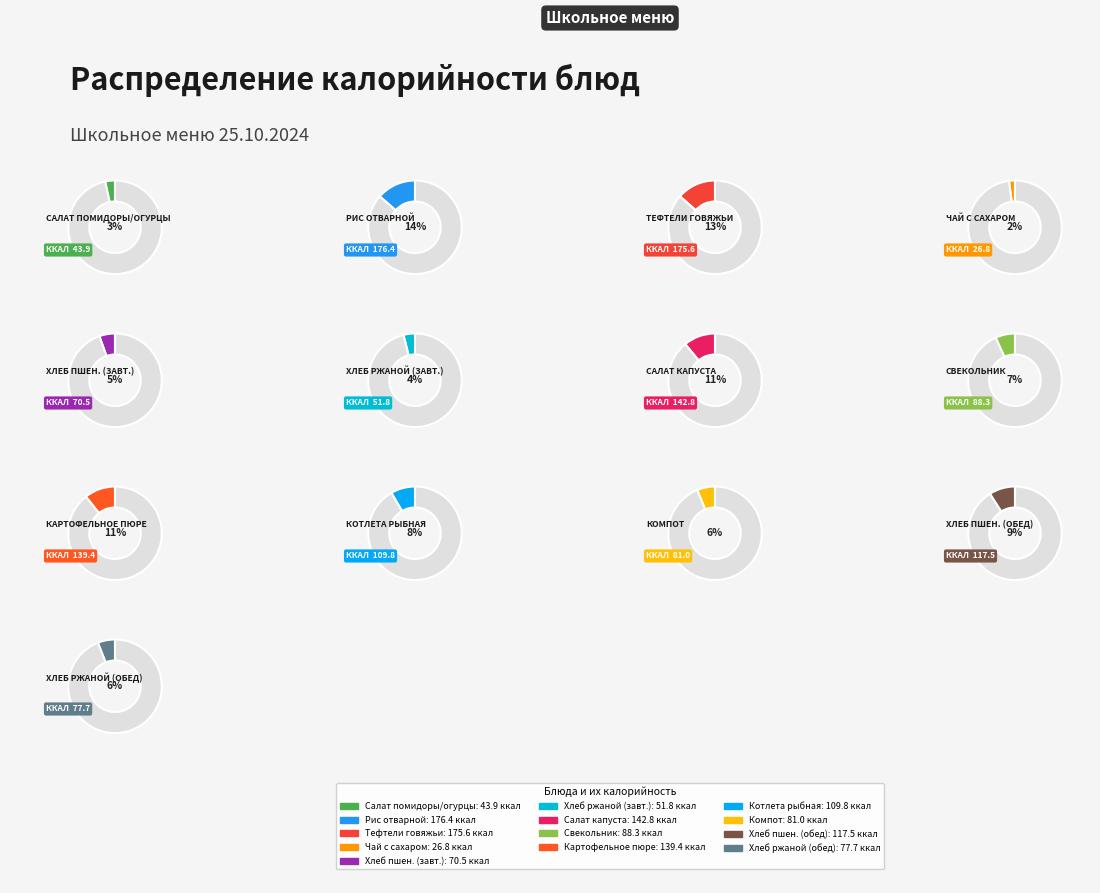

What is the ratio of the value at Компот из смеси сухофруктов to the value at Свекольник со сметаной?

0.9